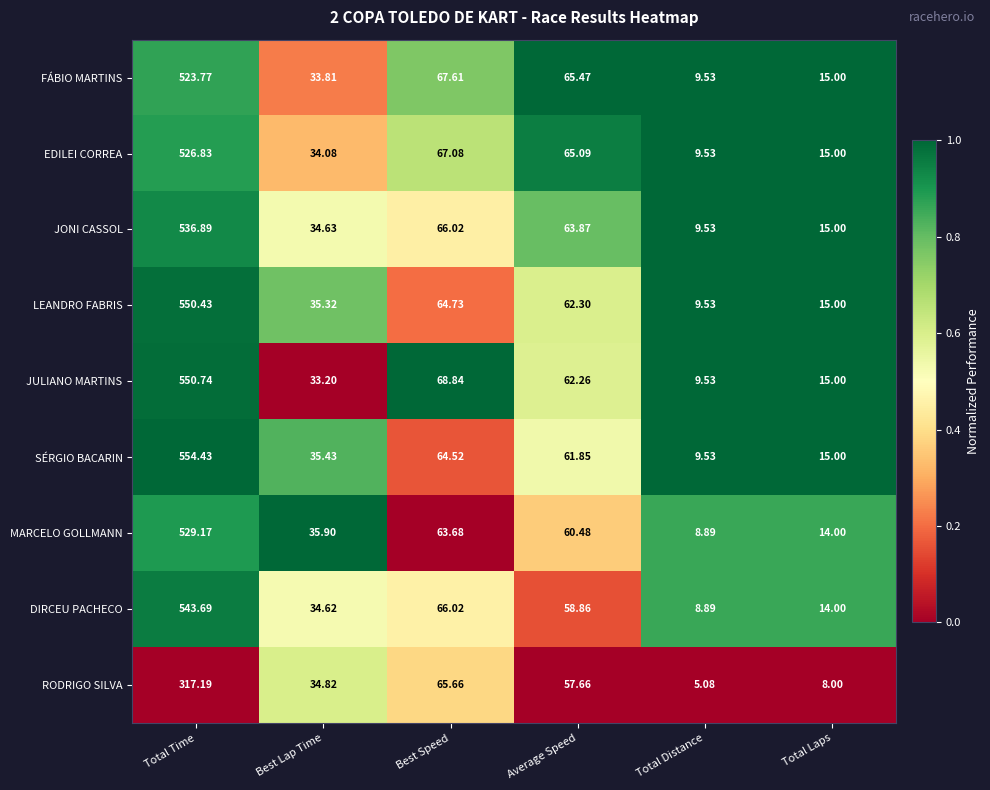

At which category is the sum across all series the highest?

Total Time